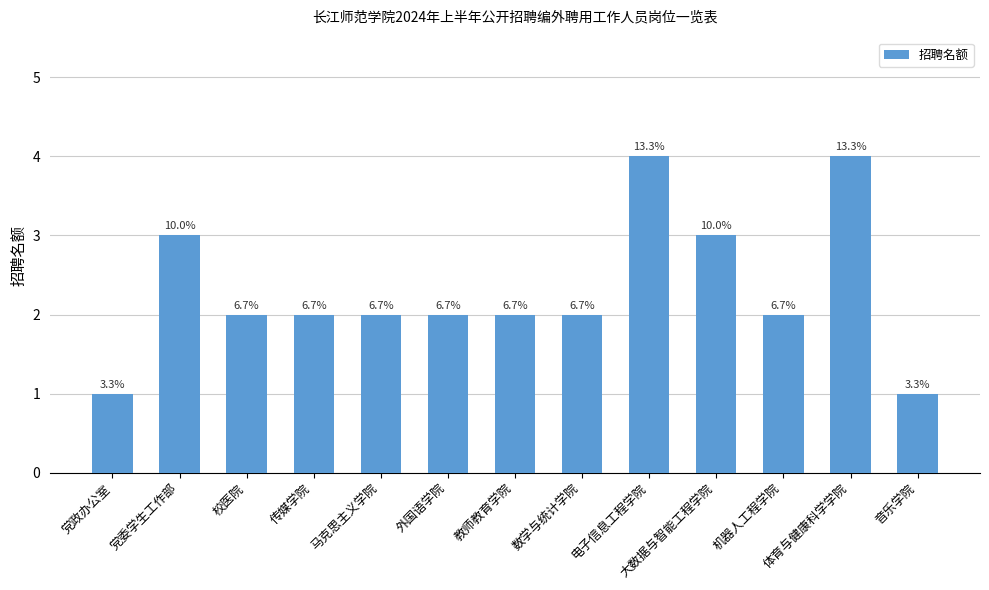

What position from the right is 体育与健康科学学院?

2